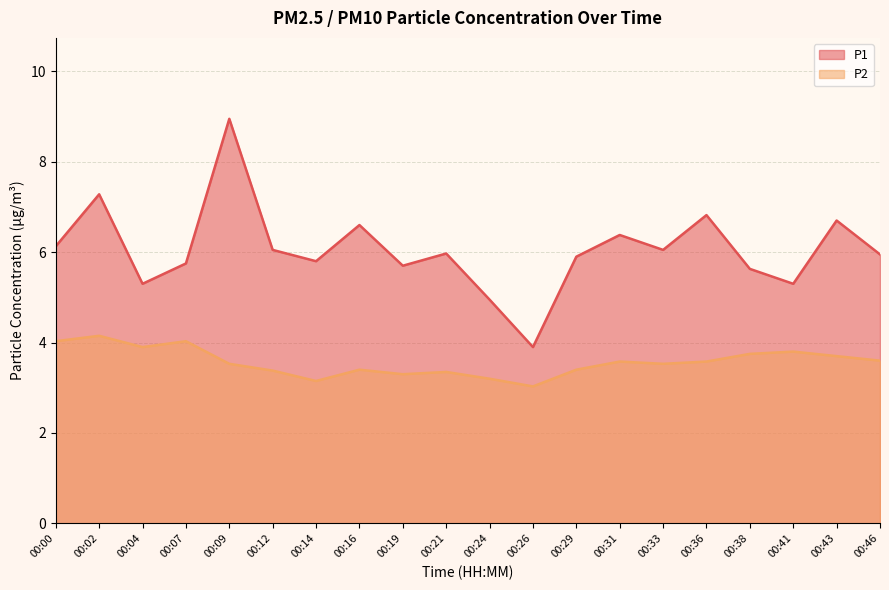

The P2 series shows 0.9 at 00:19. True or false?

False